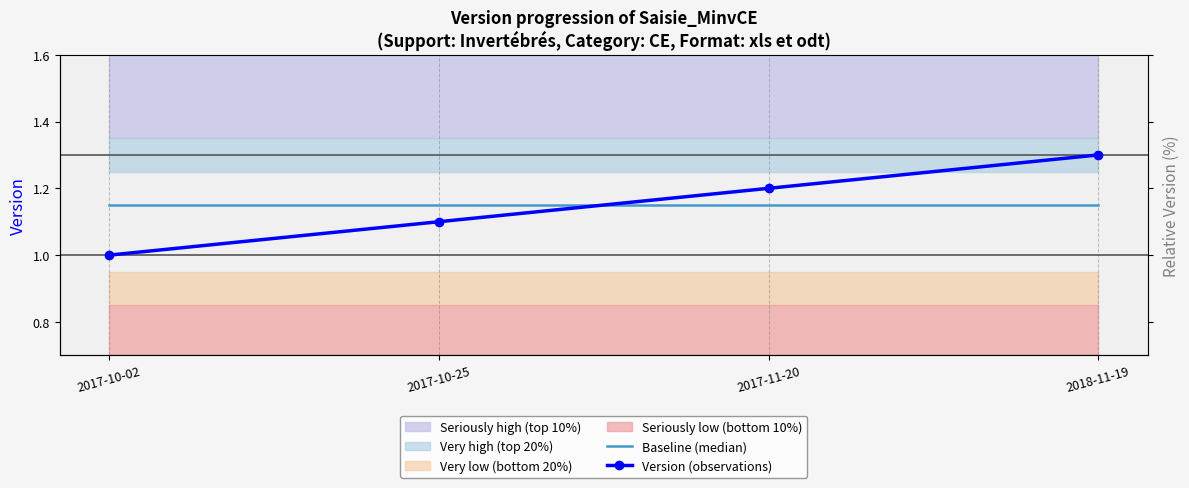

Between which two adjacent categories do Baseline (median) and Version (observations) first intersect?

2017-10-25 and 2017-11-20